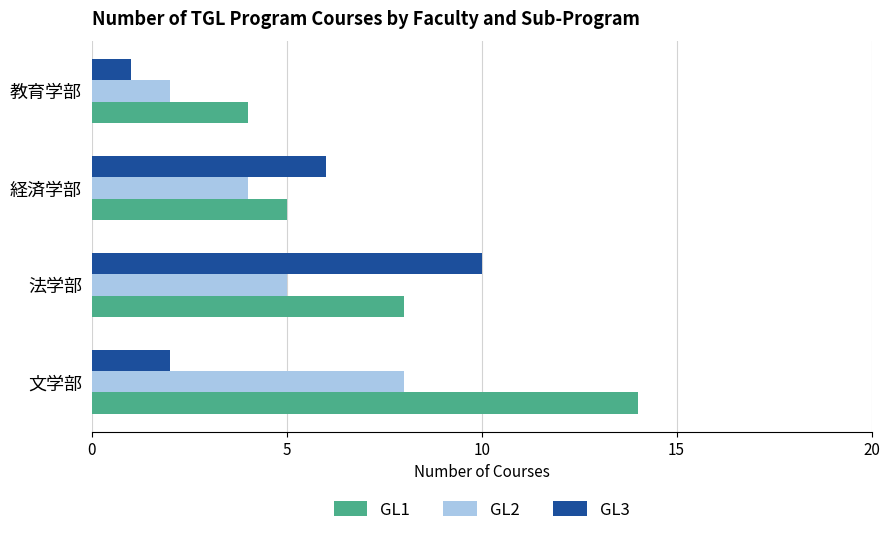

What is the average value of the GL3 series?

5